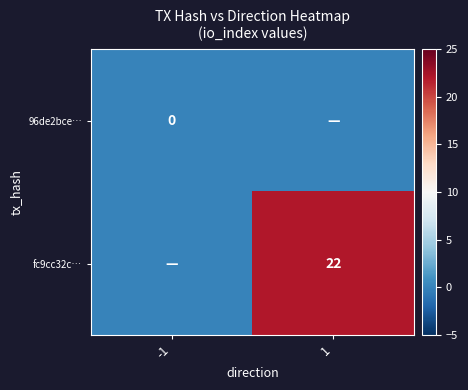

How many distinct data groups are displayed?

2